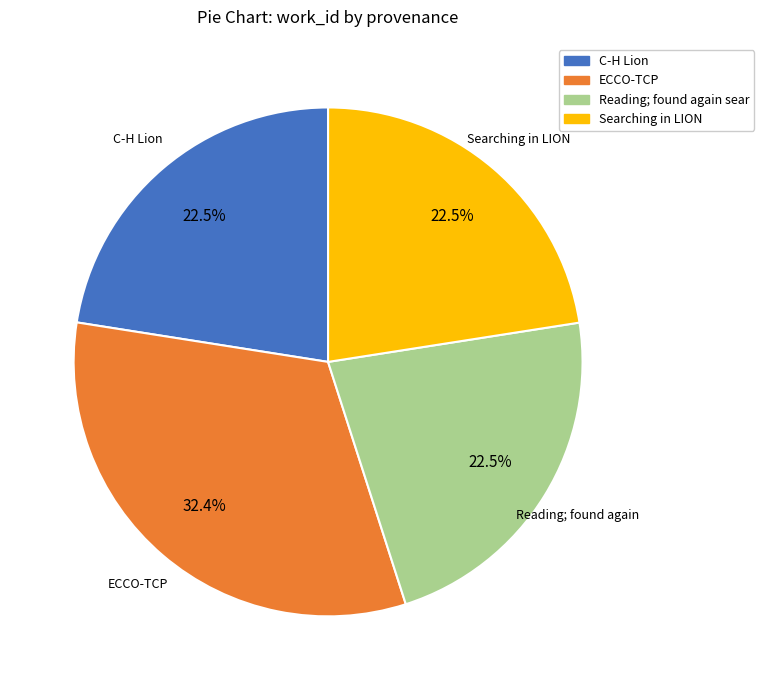

How many slices are in this pie chart?

4